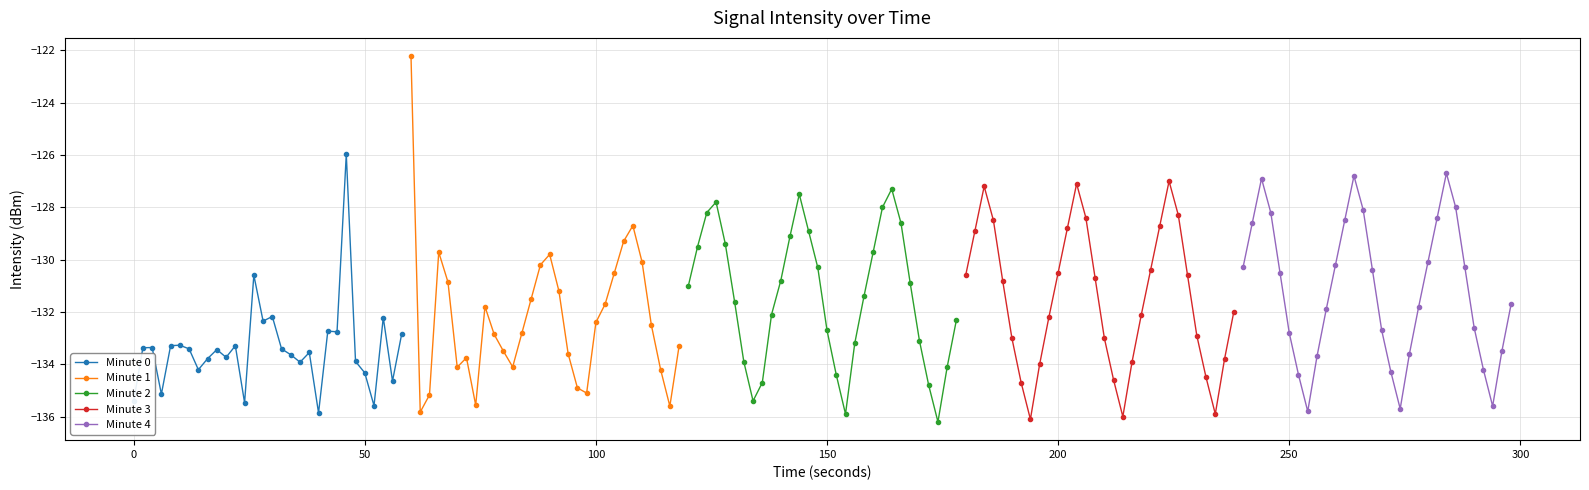

Between 50 and 250, which is larger?

50